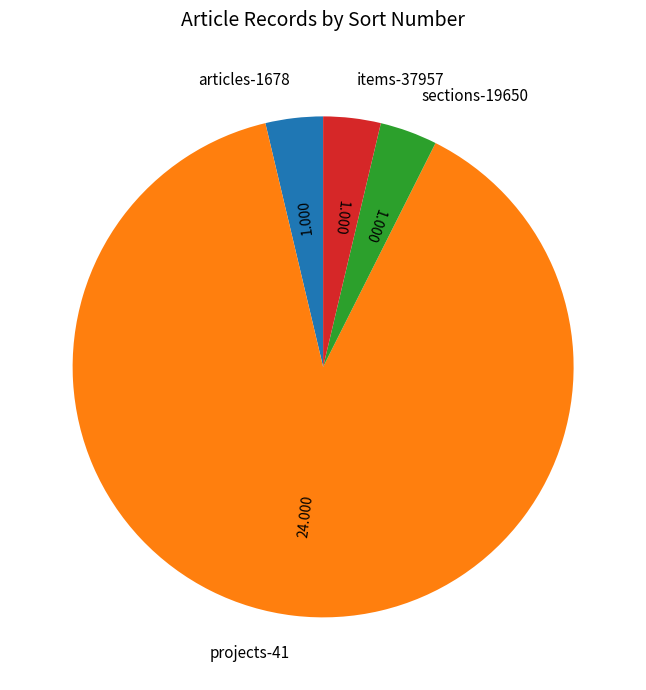

Count the number of slices in the pie.

4